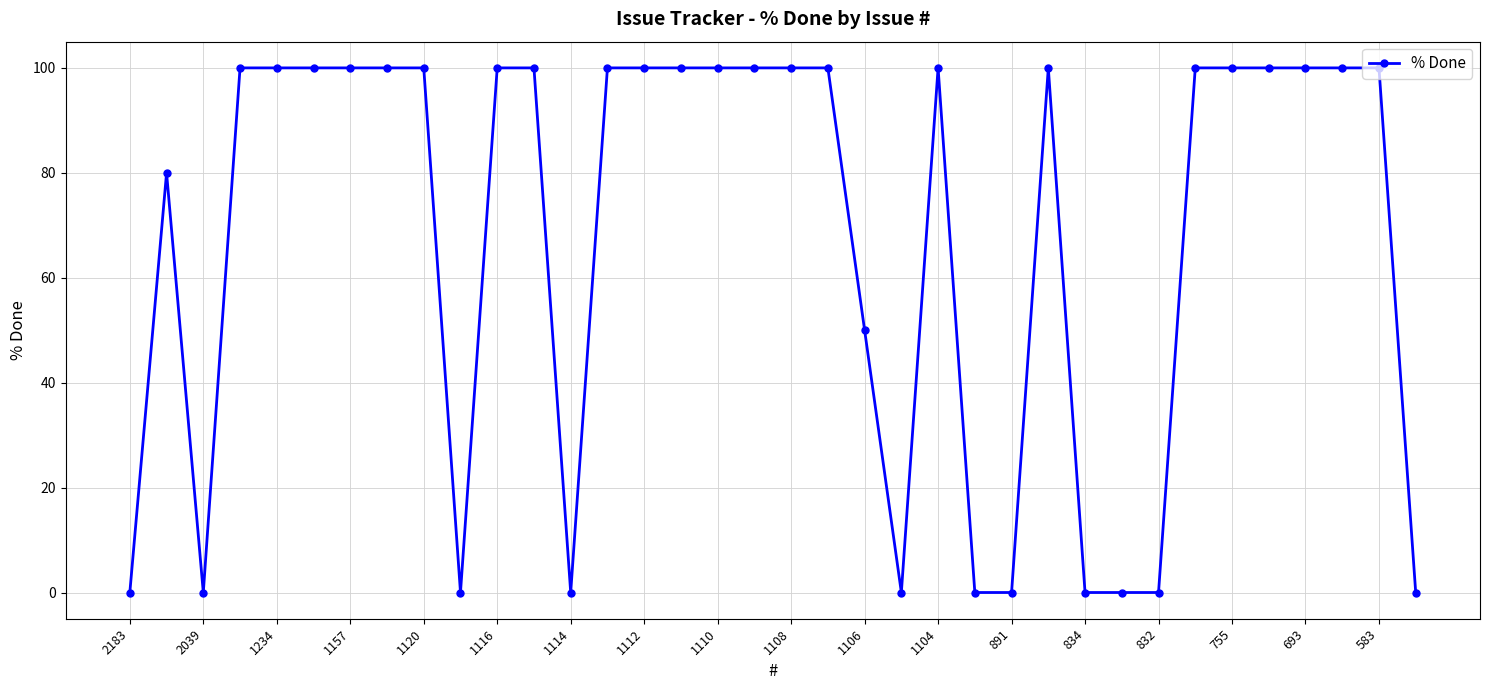

What is the maximum value shown in the chart?

100